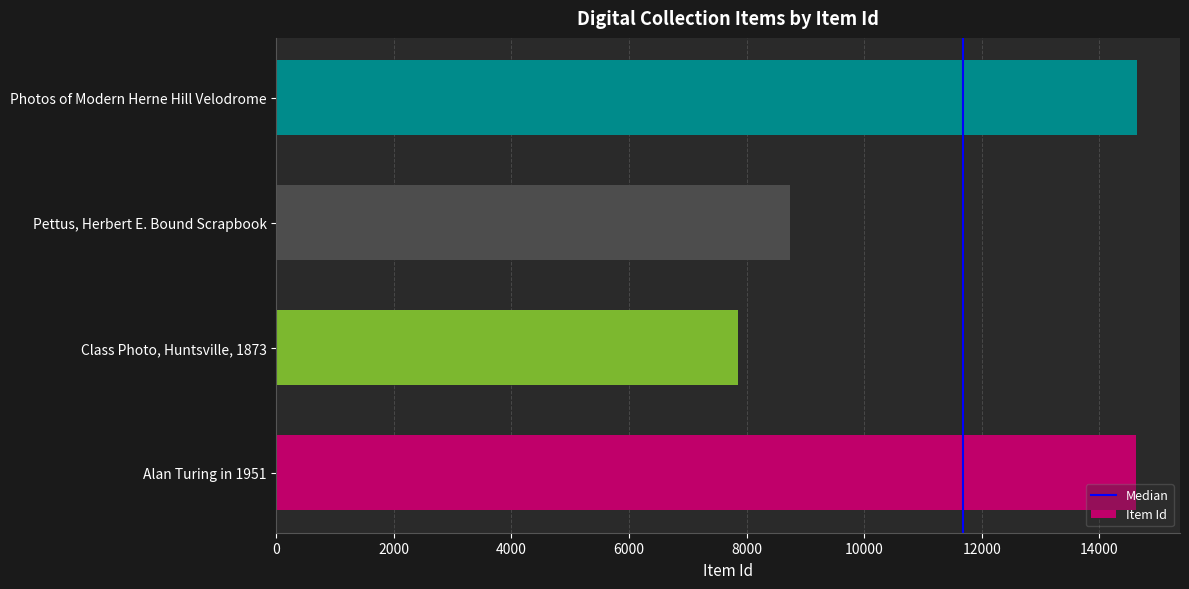

Are the bars horizontal?

Yes